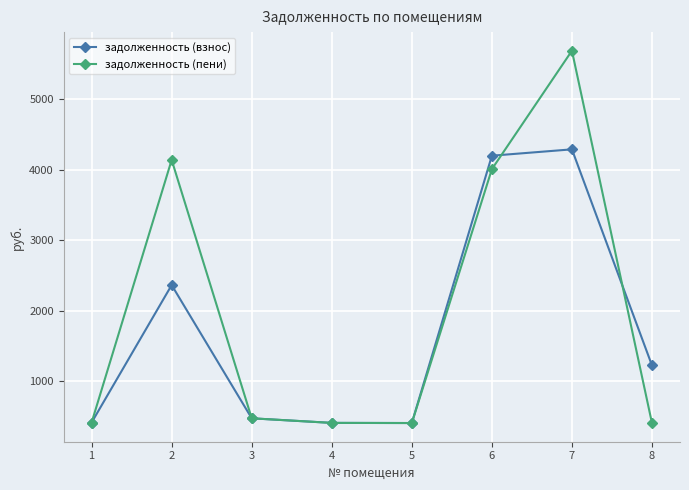

True or false: задолженность (пени) has more than 0 interior local peaks.

True